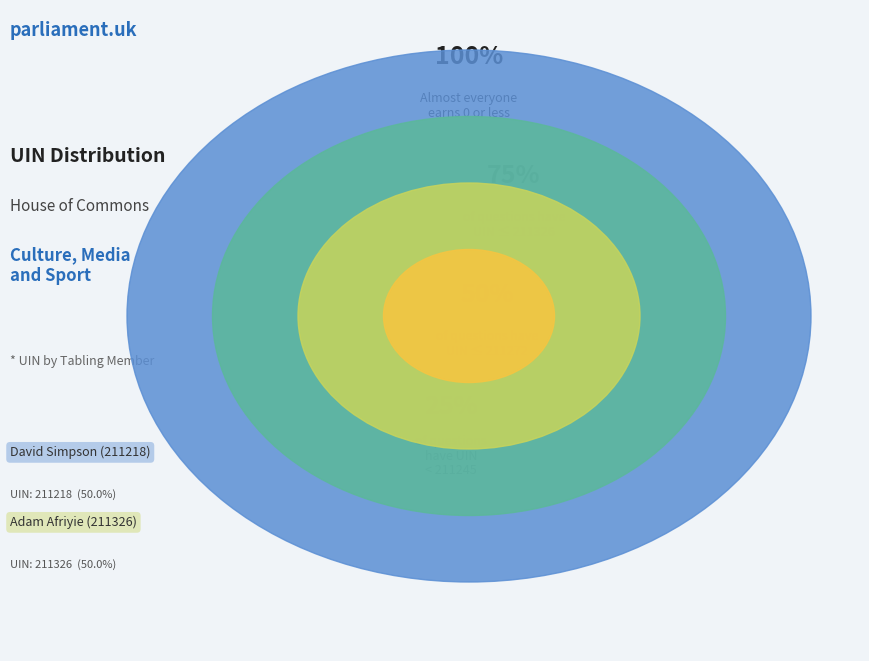

To the nearest percent, what is the combined percentage of David Simpson (211218) and Adam Afriyie (211326)?

100%